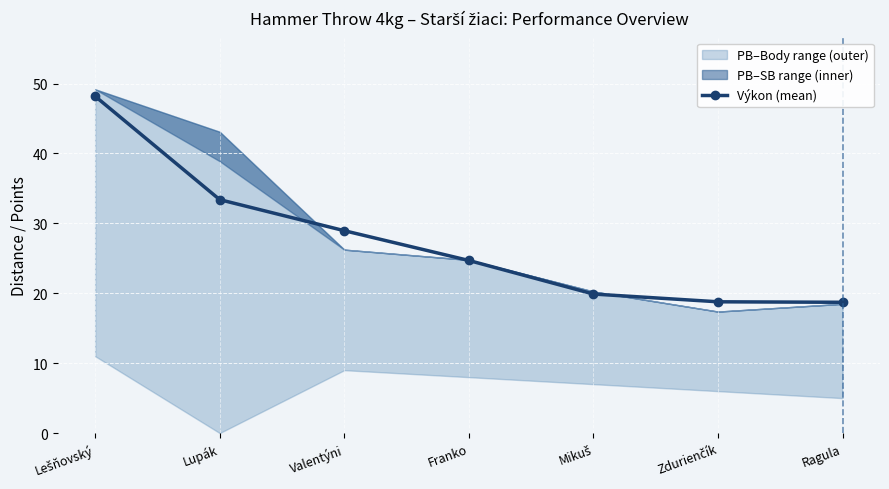

At which label does the data first exceed 24?

Lešňovský